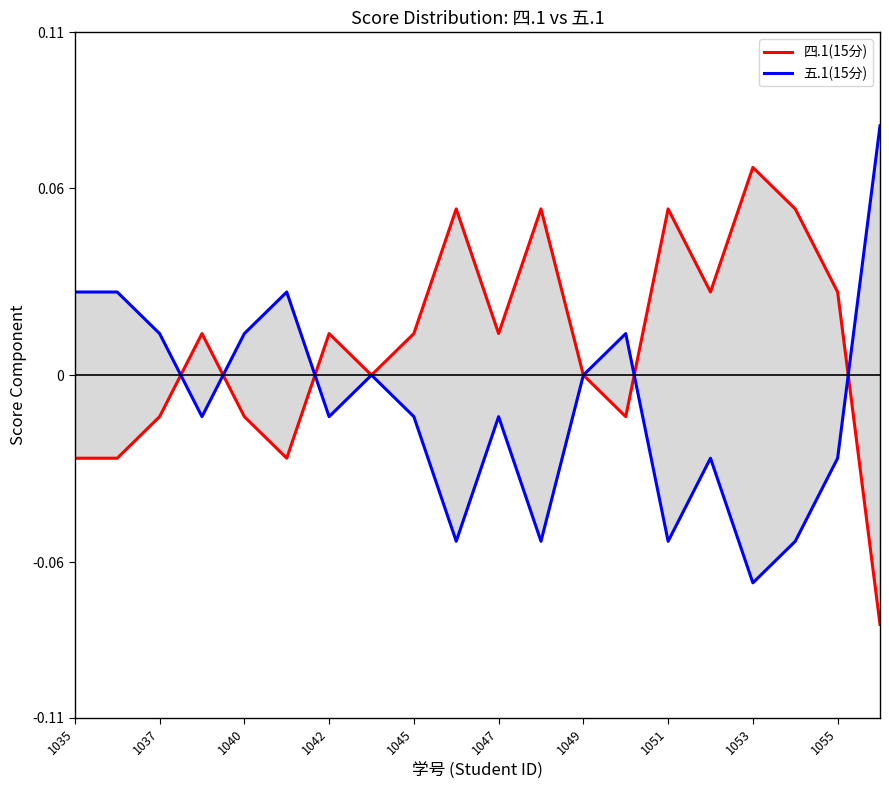

How many values in 四.1(15分) are below zero?

7